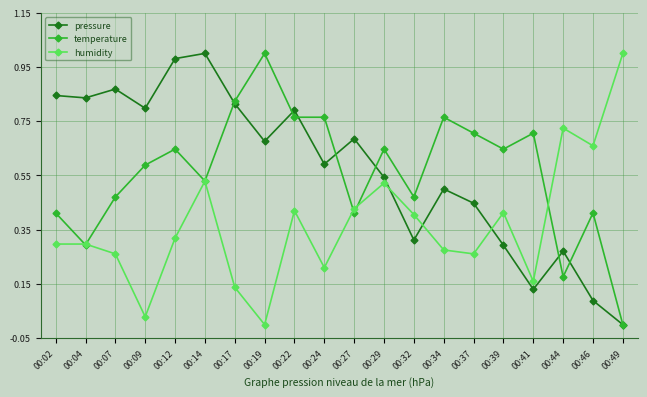

What are all the series names shown in the legend?

pressure, temperature, humidity